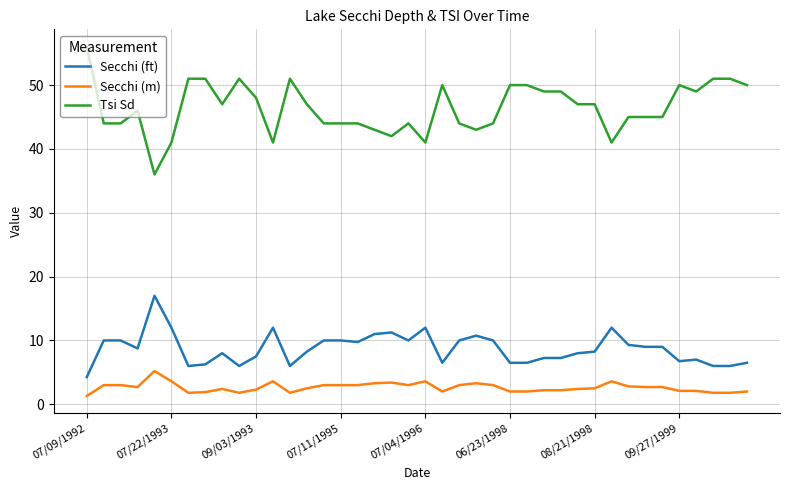

Rank the series by their maximum value, from lowest to highest.

Secchi (m), Secchi (ft), Tsi Sd